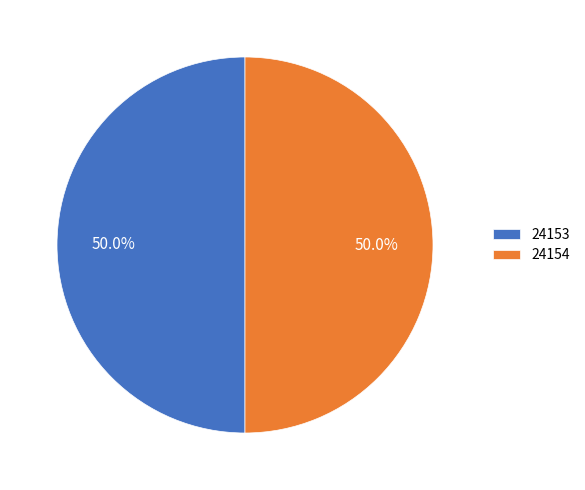

To the nearest percent, what is the combined percentage of 24153 and 24154?

100%